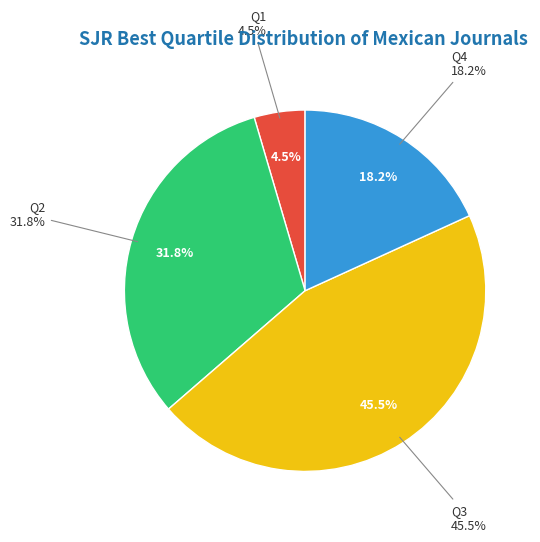

Approximately how many times larger is the value at Q1 compared to Q4?

0.2